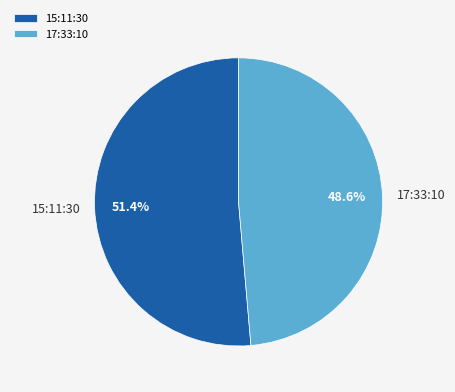

What is the total percentage of 15:11:30 and 17:33:10?

100.0%